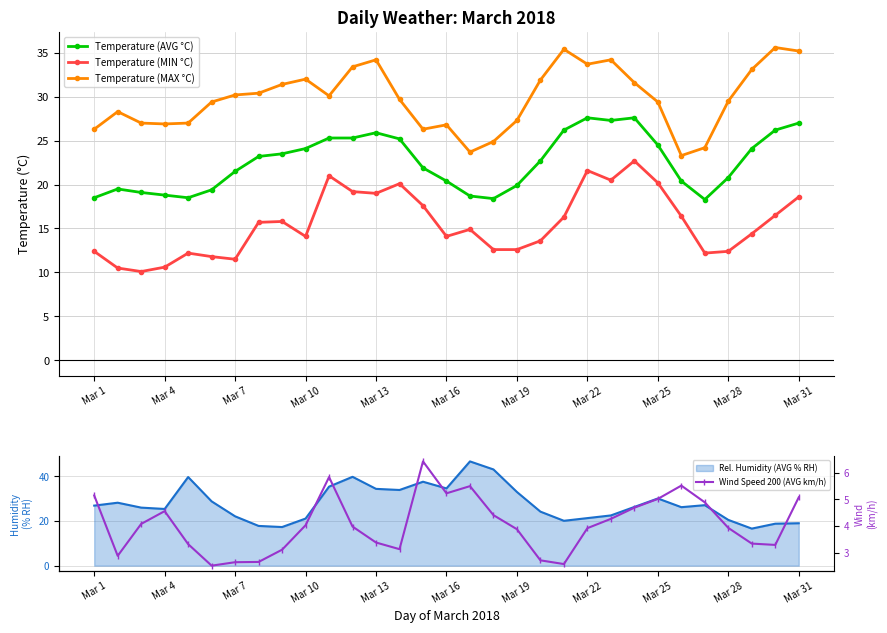

True or false: Temperature (MAX °C) and Temperature (AVG °C) cross at least once.

False